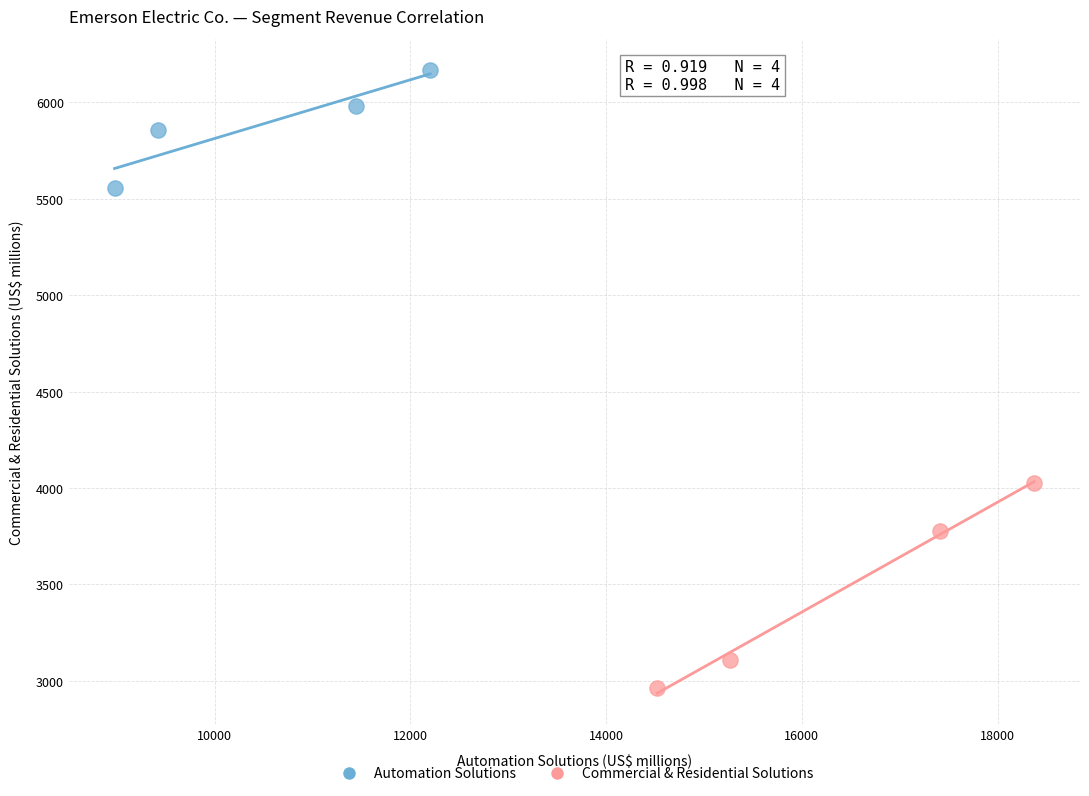

Which series reaches the minimum Y coordinate?

Commercial & Residential Solutions